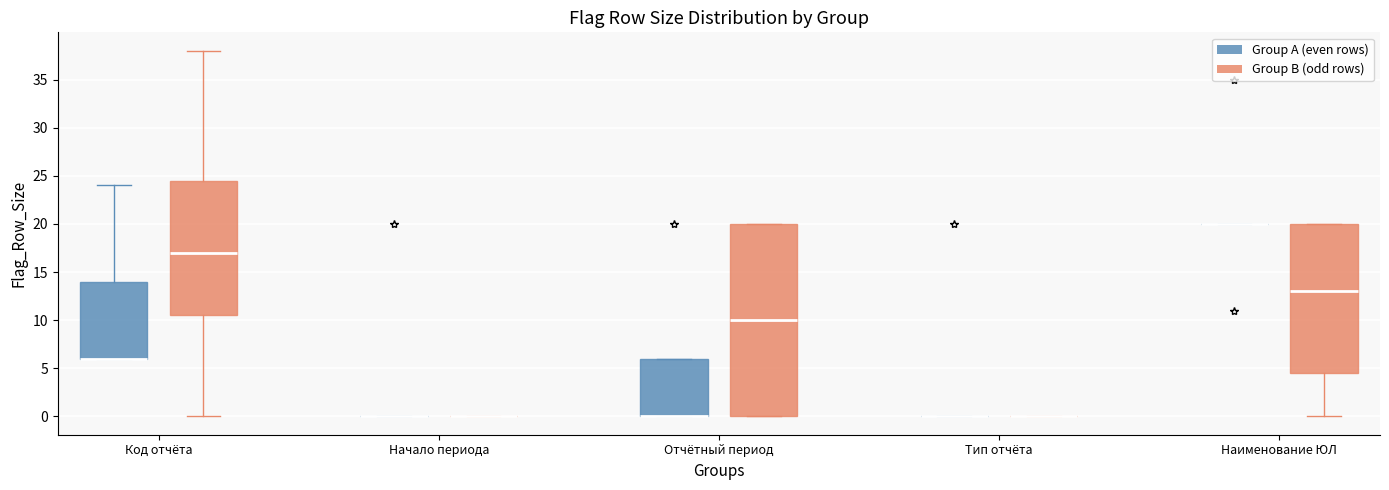

Which box is the tallest, from its lower edge to its upper edge?

Отчётный период (Group B (odd rows))